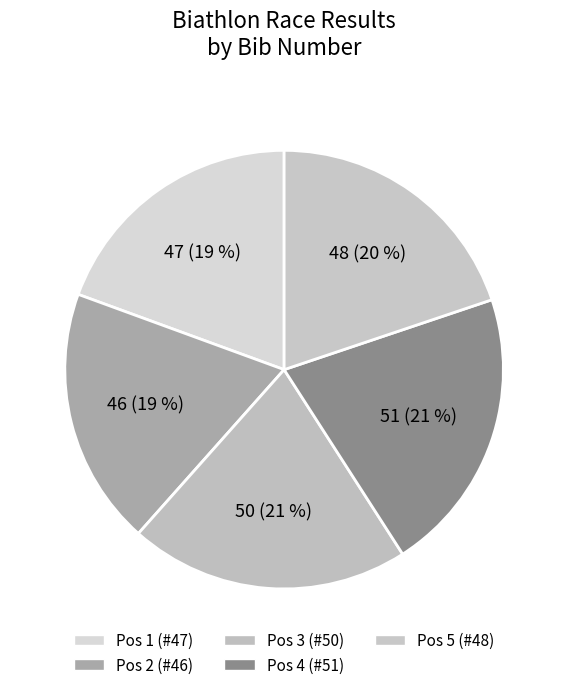

Count the number of slices in the pie.

5